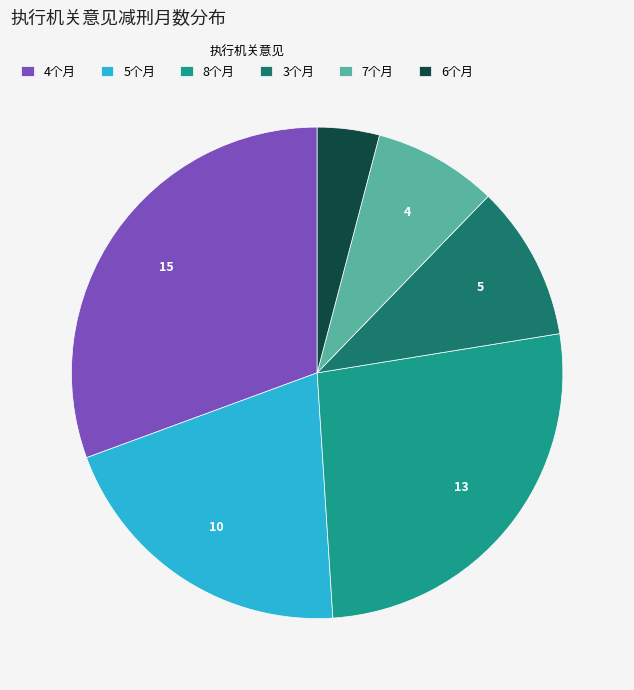

Is it true that 7个月 is 1% of the pie?

False